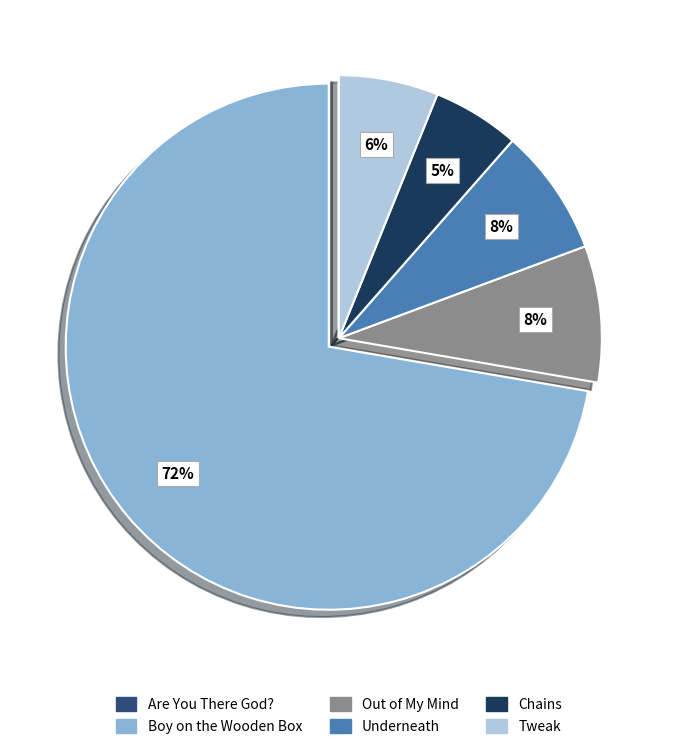

Is it true that Chains is 5% of the pie?

True